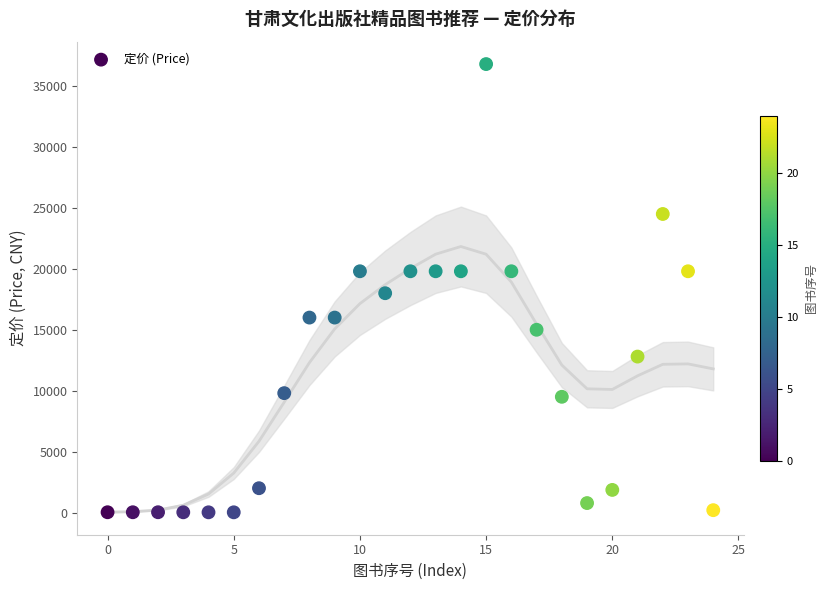

What Y value in the scatter plot is closest to 18411?

18000